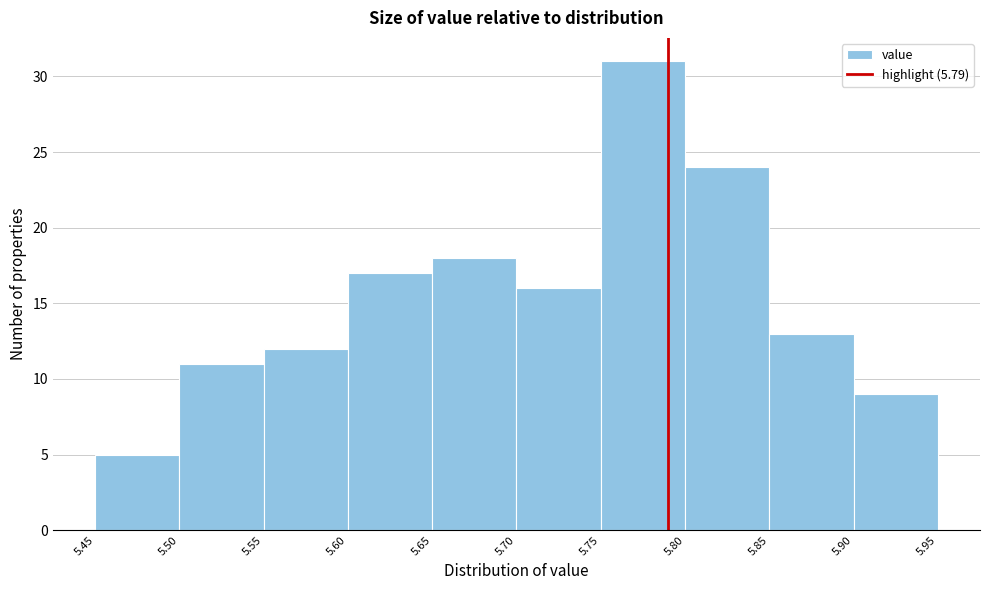

How tall is the bar that spans 5.90 to 5.95 on the x-axis? The values are not printed on the chart, so give them approximately, as read against the axis.

9